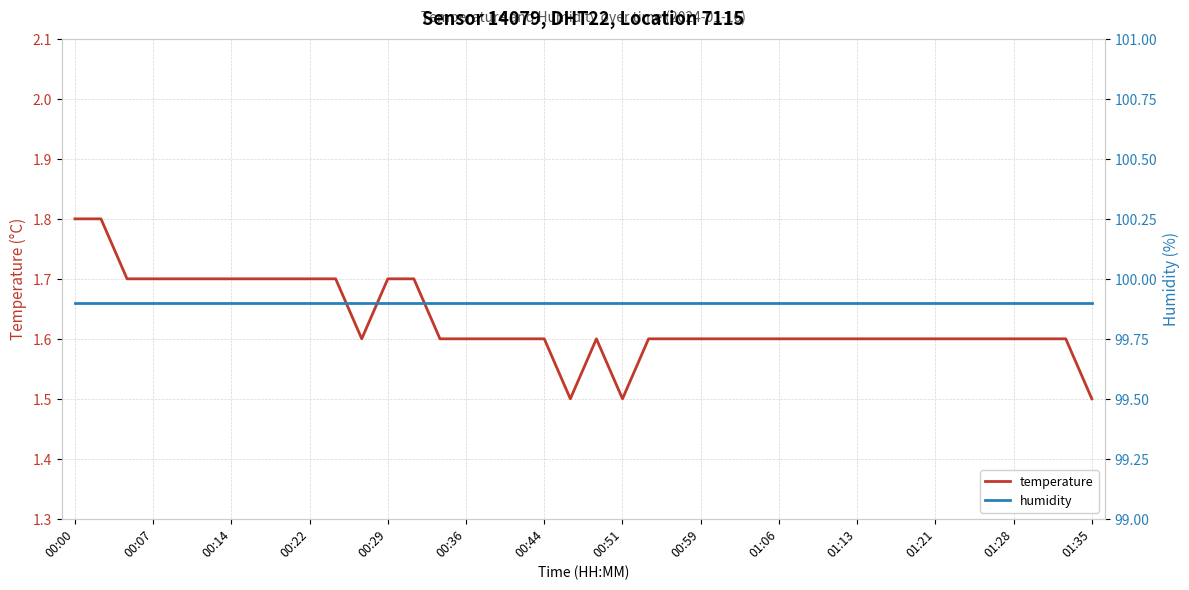

Reading left to right, transcribe all the data shown in this chart.

temperature: 1.8	1.8	1.7	1.7	1.7	1.7	1.7	1.7	1.7	1.7	1.7	1.6	1.7	1.7	1.6	1.6	1.6	1.6	1.6	1.5	1.6	1.5	1.6	1.6	1.6	1.6	1.6	1.6	1.6	1.6	1.6	1.6	1.6	1.6	1.6	1.6	1.6	1.6	1.6	1.5
humidity: 99.9	99.9	99.9	99.9	99.9	99.9	99.9	99.9	99.9	99.9	99.9	99.9	99.9	99.9	99.9	99.9	99.9	99.9	99.9	99.9	99.9	99.9	99.9	99.9	99.9	99.9	99.9	99.9	99.9	99.9	99.9	99.9	99.9	99.9	99.9	99.9	99.9	99.9	99.9	99.9